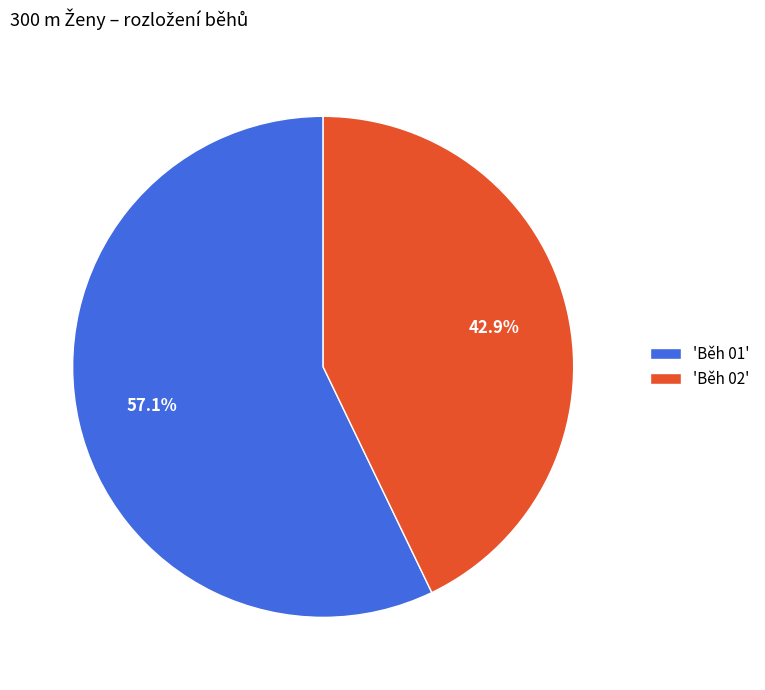

Rank the categories by value from highest to lowest.

'Běh 01', 'Běh 02'